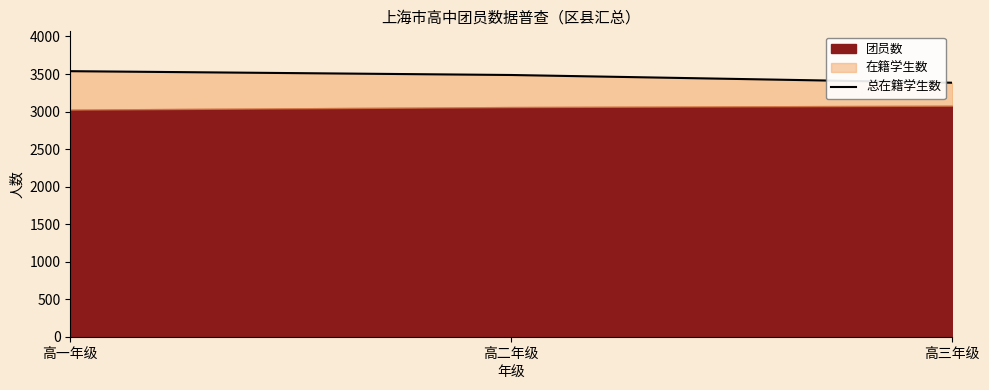

What is the approximate value at 高二年级?

3487